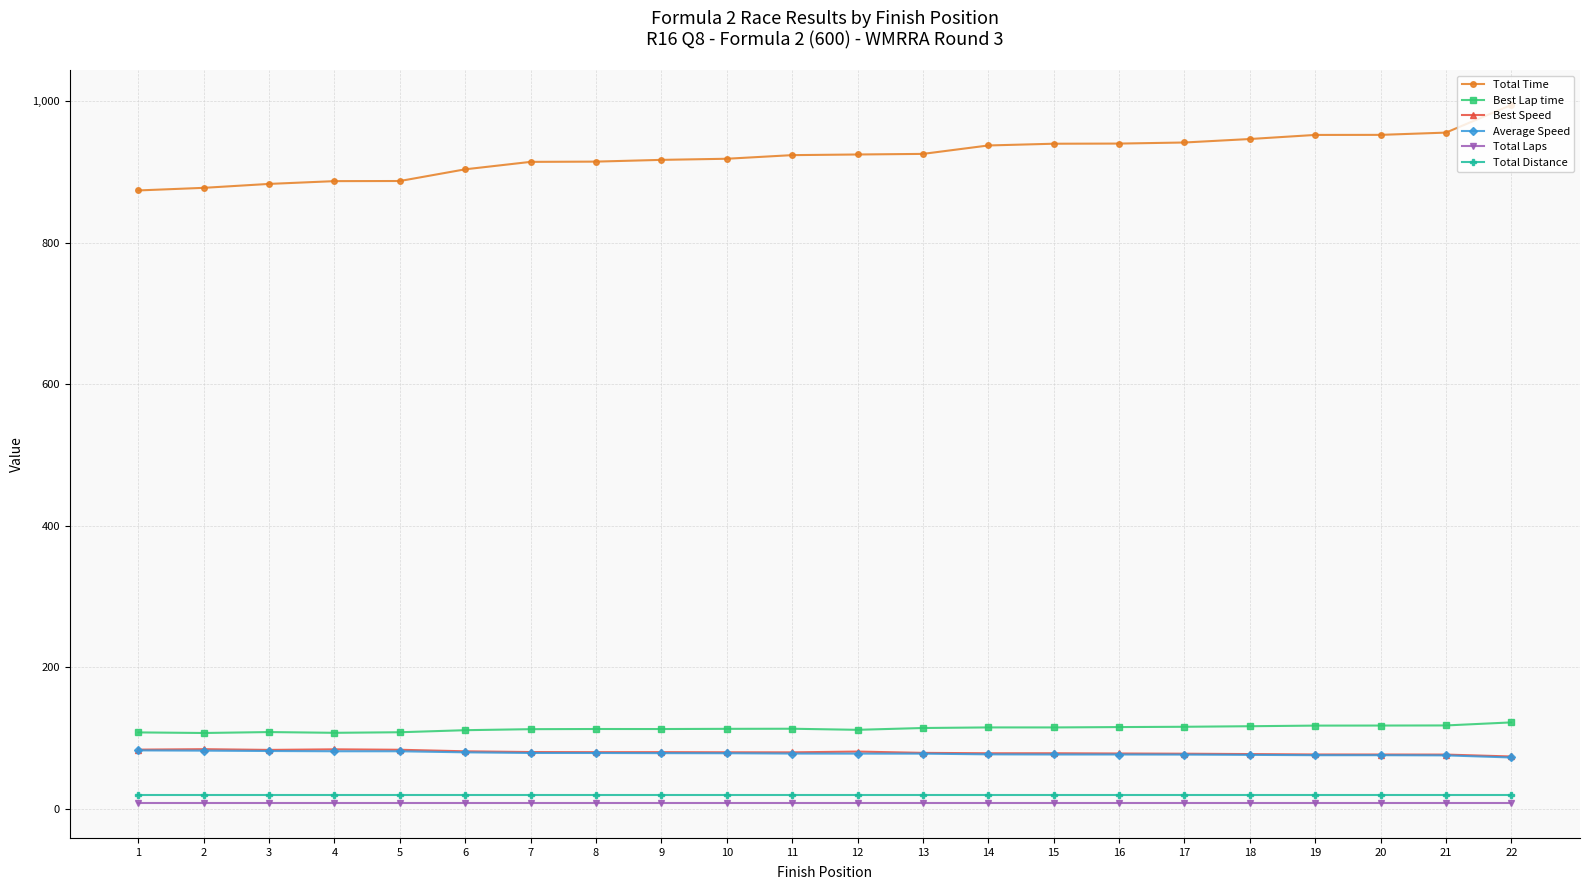

Is the value of Total Distance at 16 greater than the value of Best Speed at 7?

No